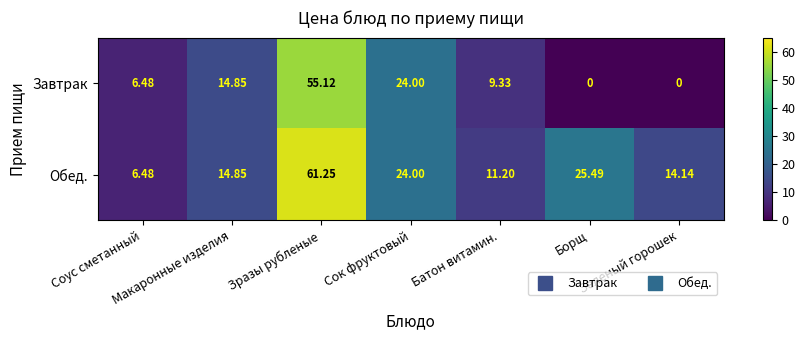

At how many categories does at least one series exceed 1?

7